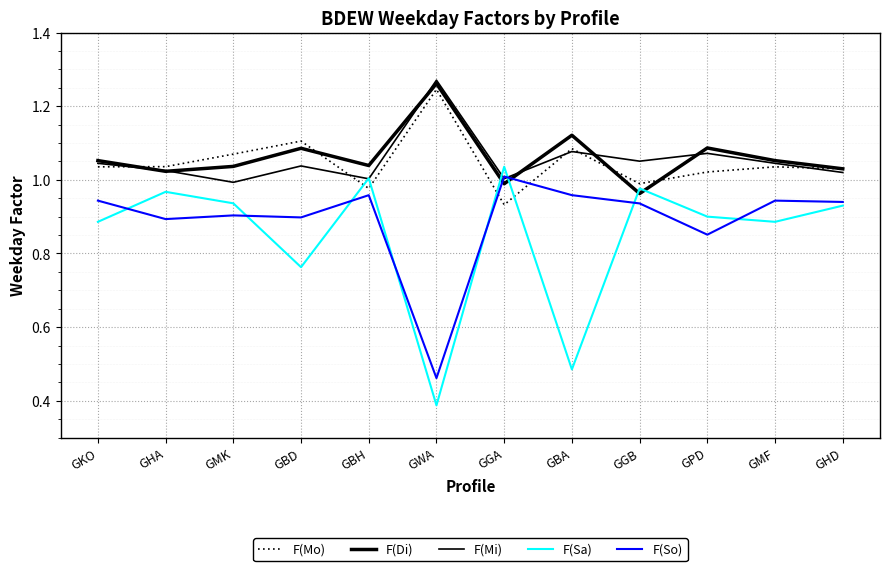

How many categories are shown in the chart?

12